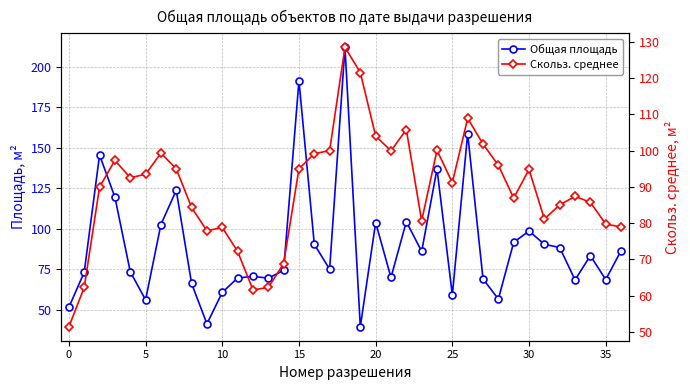

At how many categories does at least one series exceed 200?

1